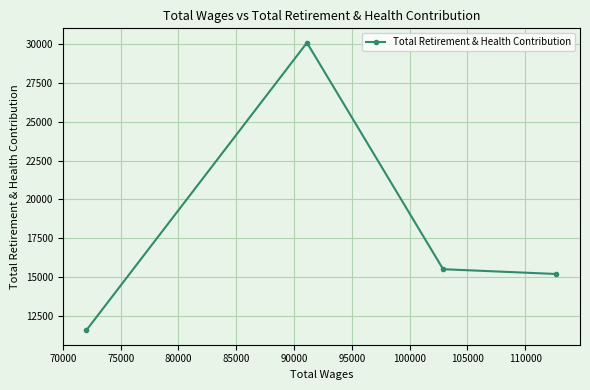

What is the average value?

18087